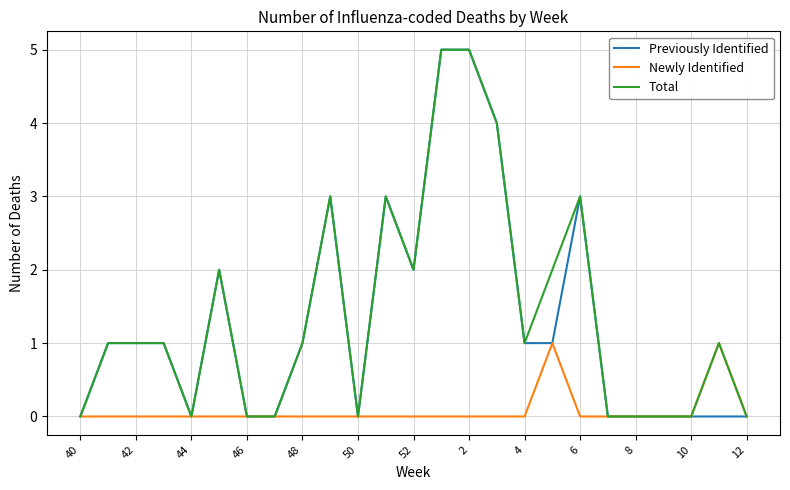

What is the difference between the maximum and minimum values in the Total series?

5